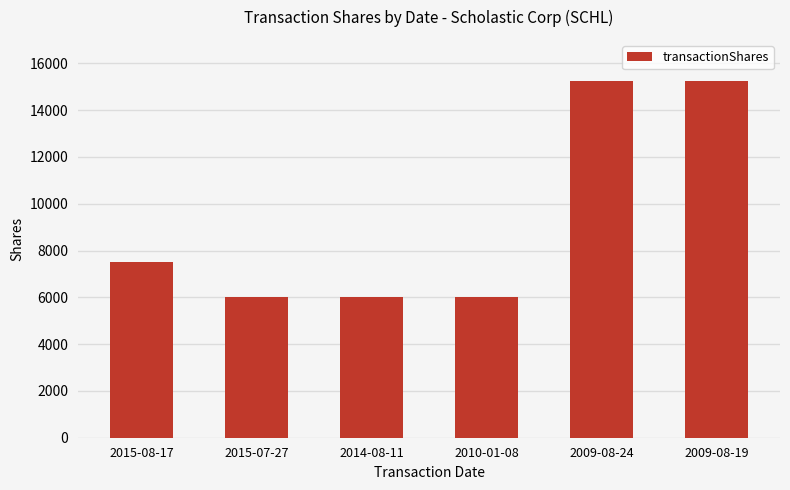

True or false: the data shows 7500 at 2015-08-17.

True